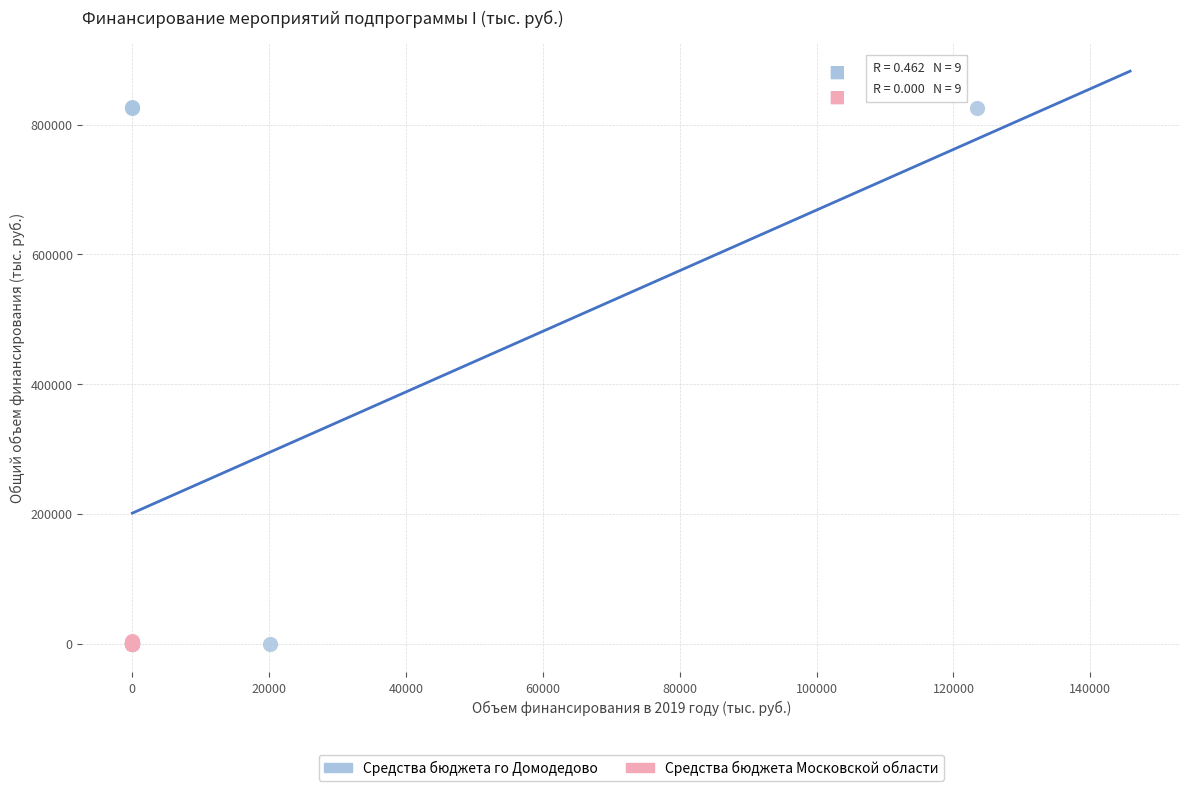

What are all the series names shown in the legend?

Средства бюджета го Домодедово, Средства бюджета Московской области